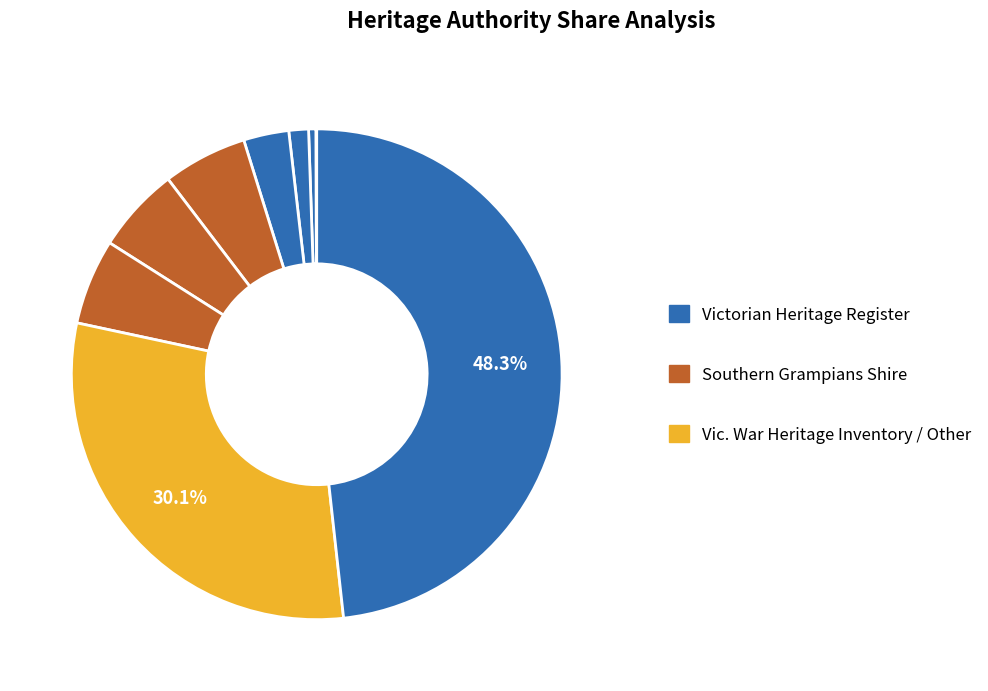

To the nearest percent, what is the average slice percentage?

11%